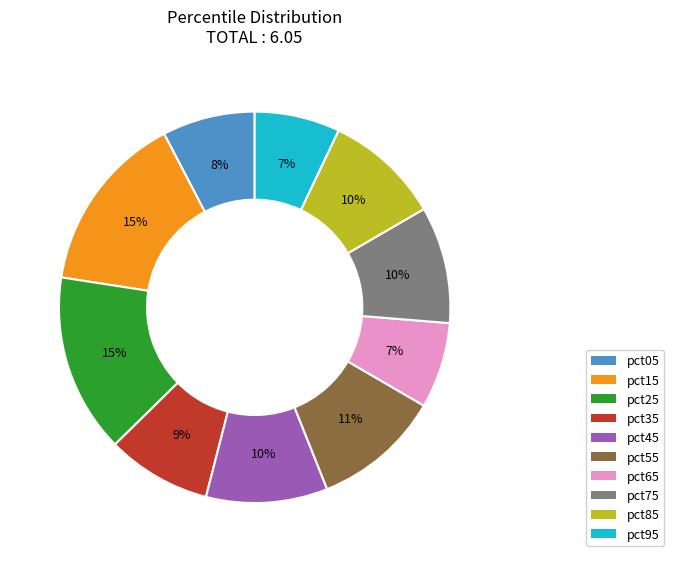

Which has a higher value, pct35 or pct85?

pct85